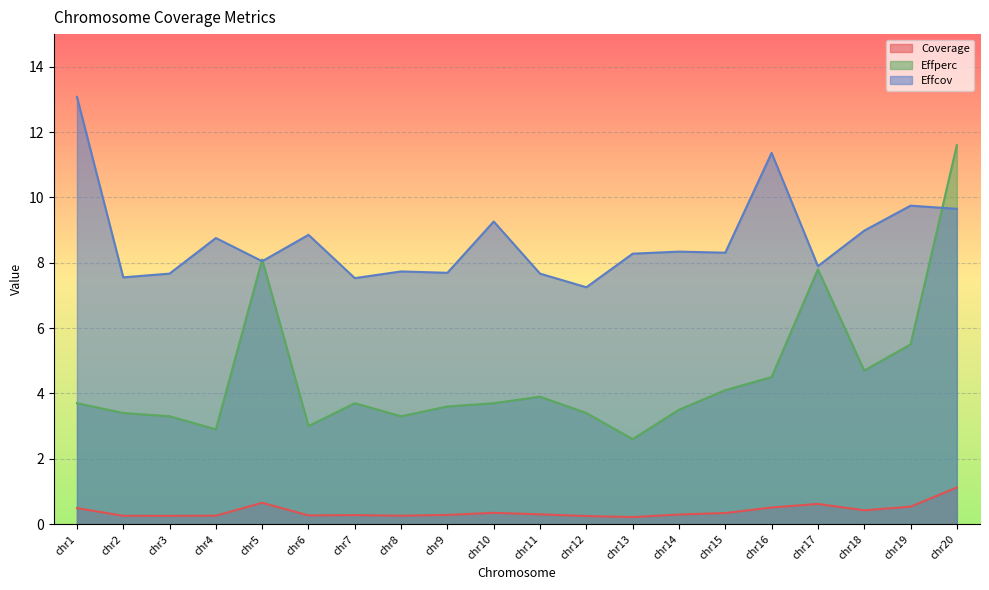

What is the average value of the Coverage series?

0.4